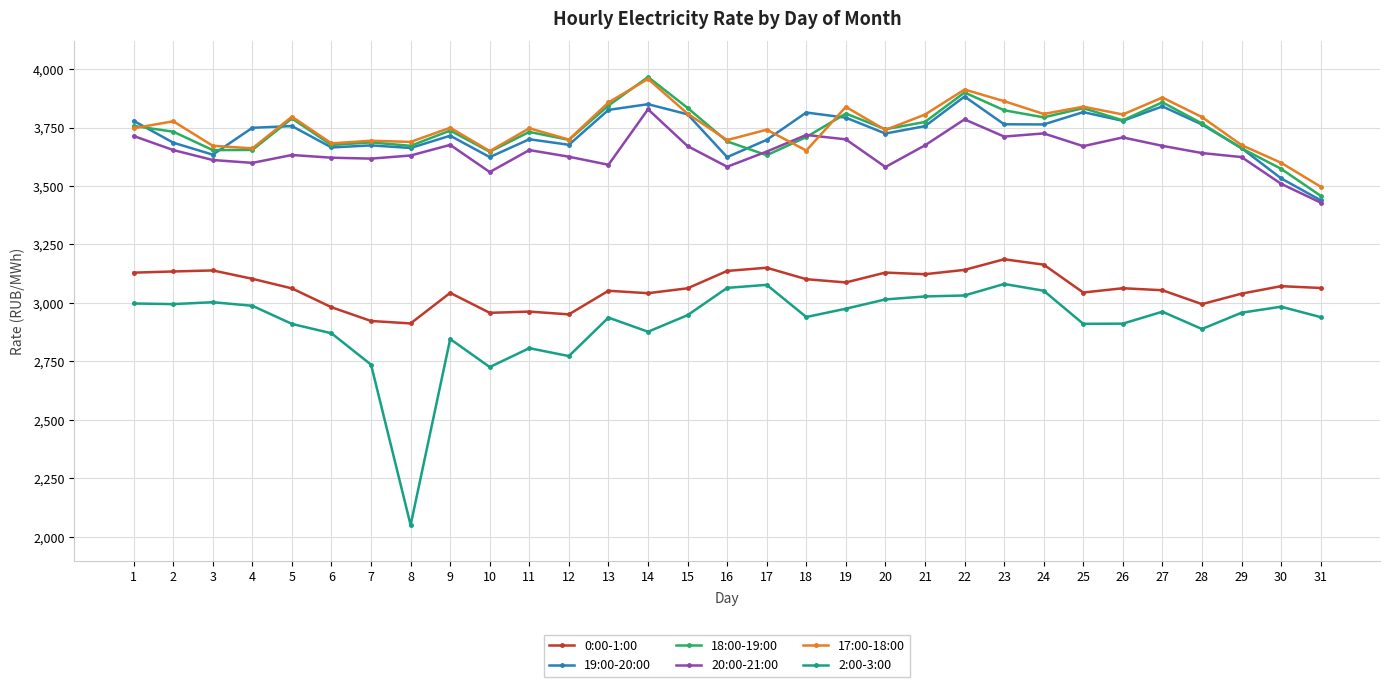

Between which two adjacent categories do 17:00-18:00 and 19:00-20:00 first intersect?

1 and 2